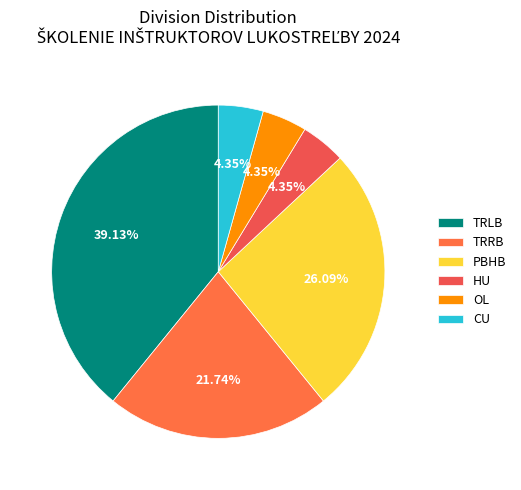

To the nearest percent, what is the difference between the TRLB and PBHB slice percentages?

13%